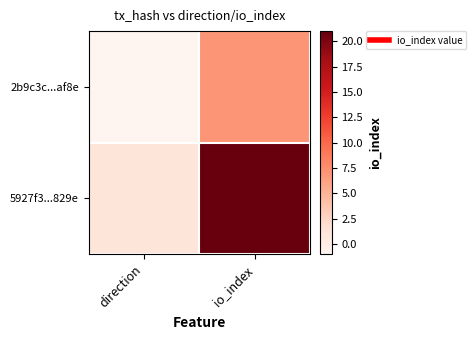

Reading left to right, transcribe all the data shown in this chart.

2b9c3c...af8e: direction=-1	io_index=7
5927f3...829e: direction=1	io_index=21